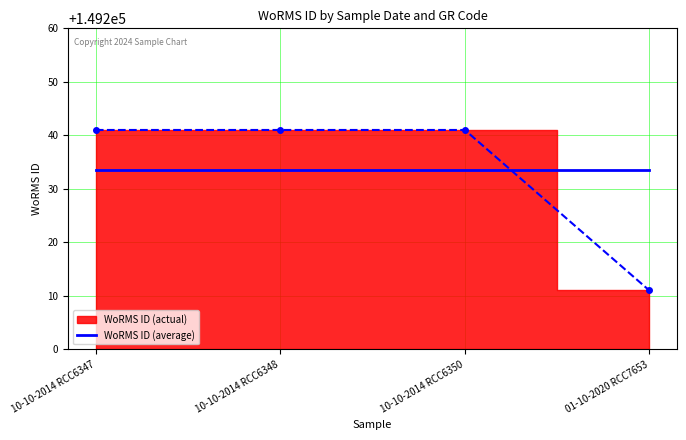

What is the label of the 1st point from the left?

10-10-2014 RCC6347